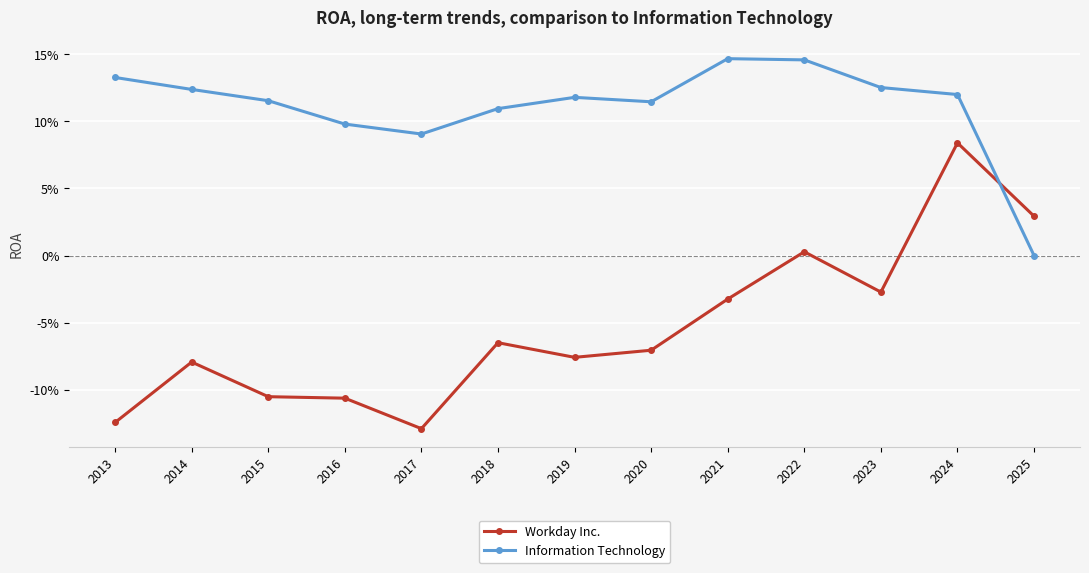

After their last crossing, which series has the higher values: Information Technology or Workday Inc.?

Workday Inc.